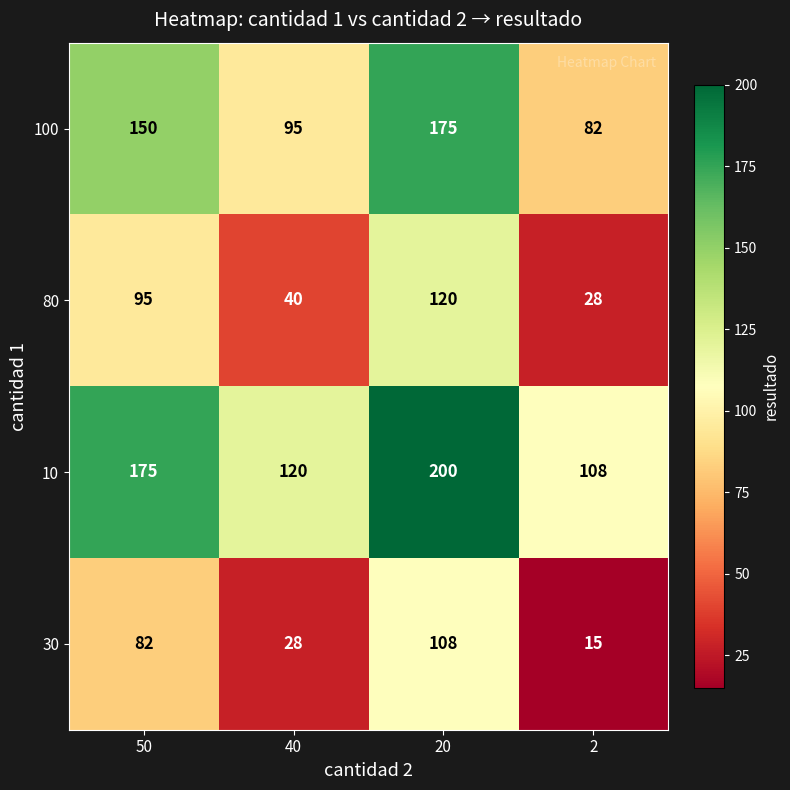

At how many categories does at least one series exceed 161?

2